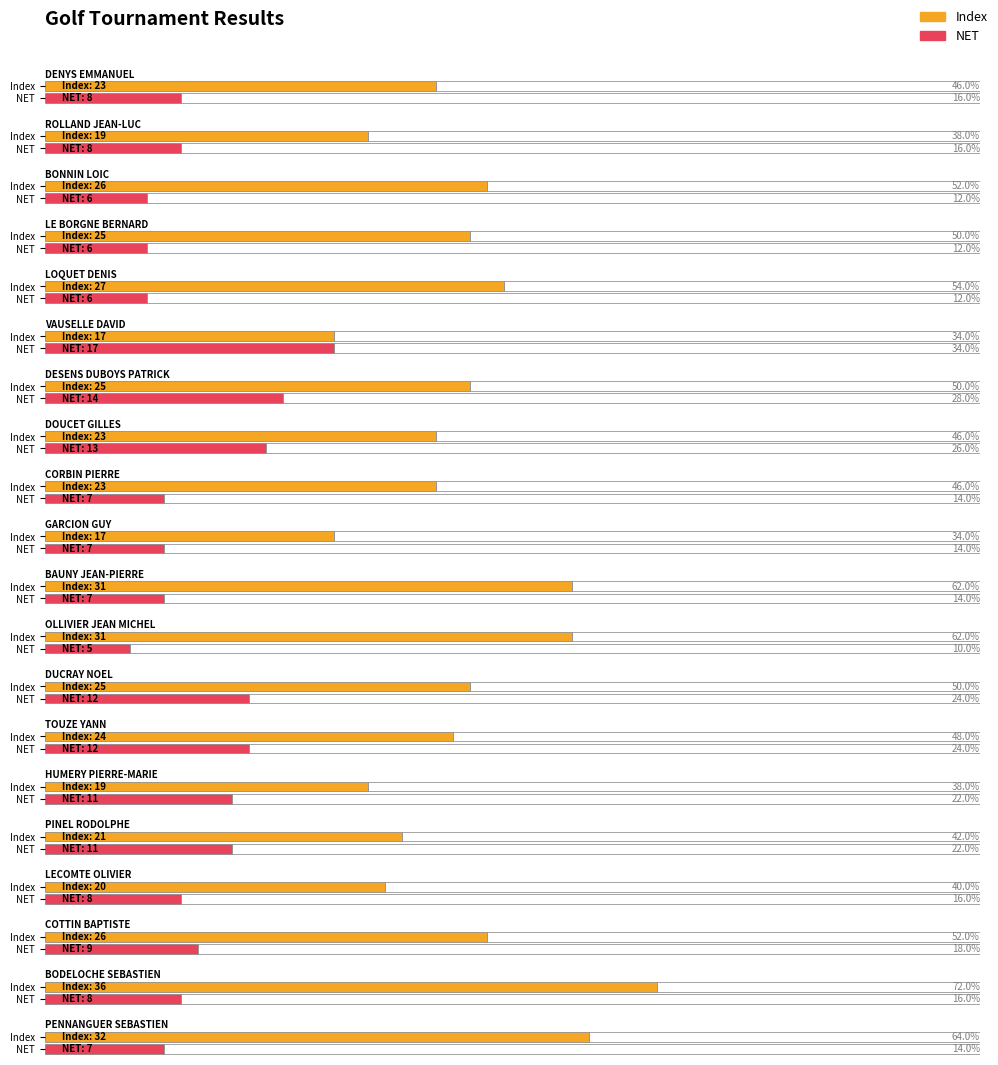

Is the value of Index at DESENS DUBOYS PATRICK greater than the value of NET at LOQUET DENIS?

Yes